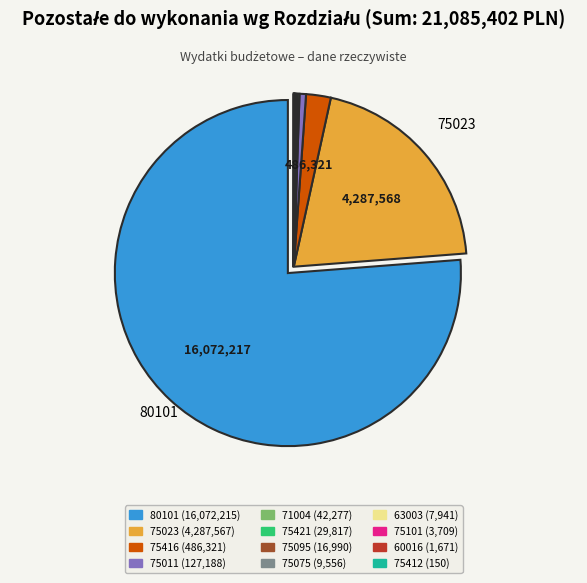

Is there any slice that represents more than half of the pie?

Yes